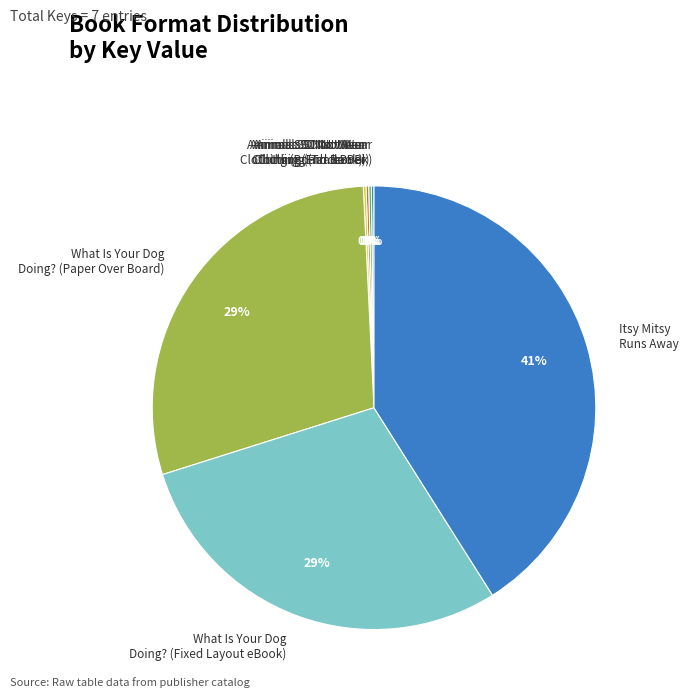

Does any single category account for the majority?

No